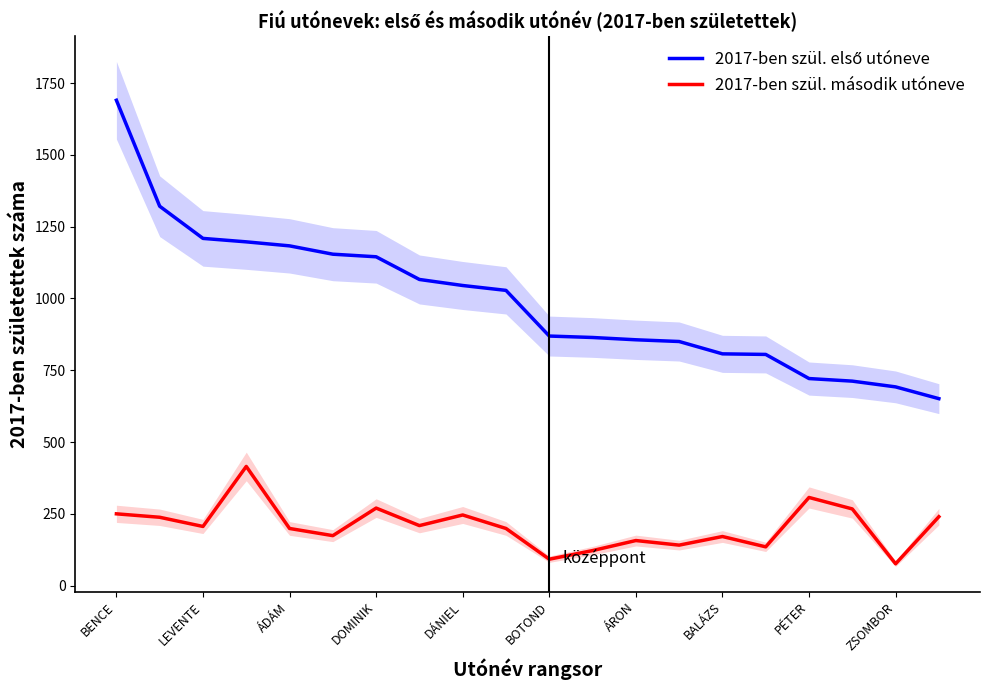

Is this an area chart (filled region under the line)?

No